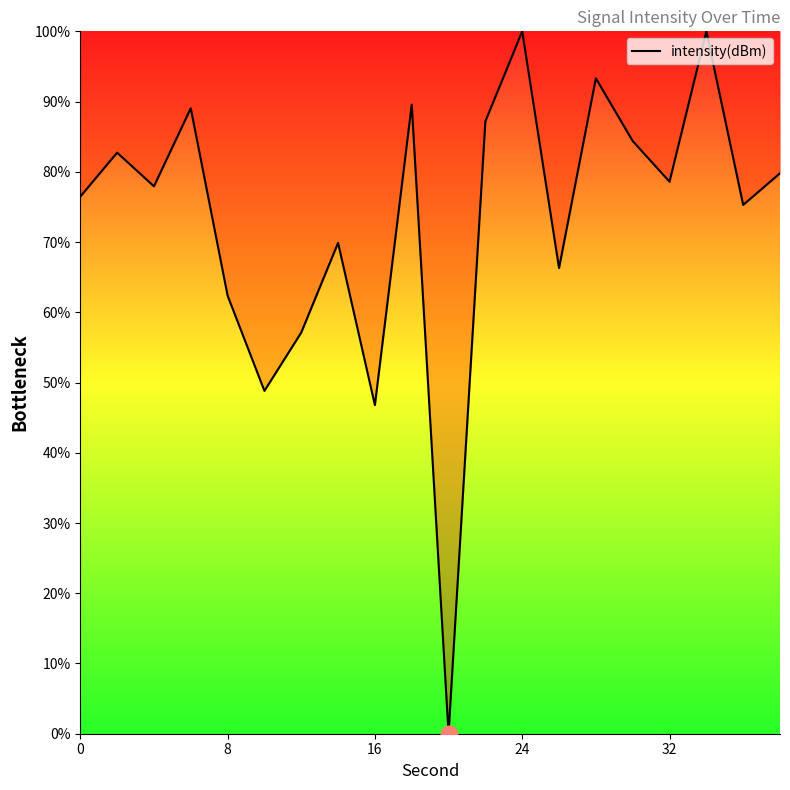

What is the difference between the maximum and minimum values?

100.0